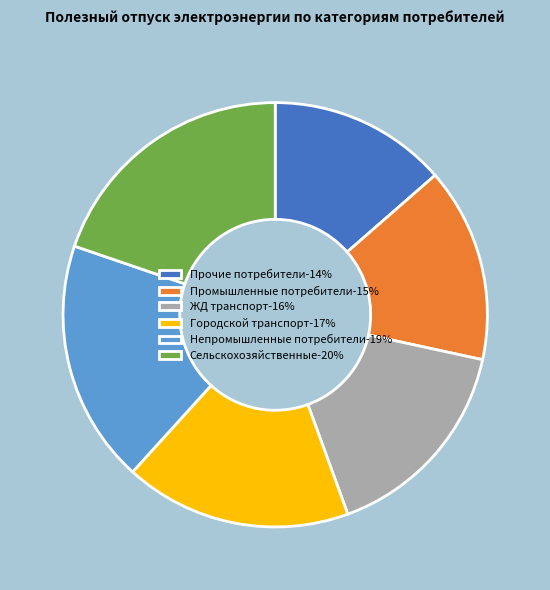

Which slice is the largest?

Сельскохозяйственные-20%